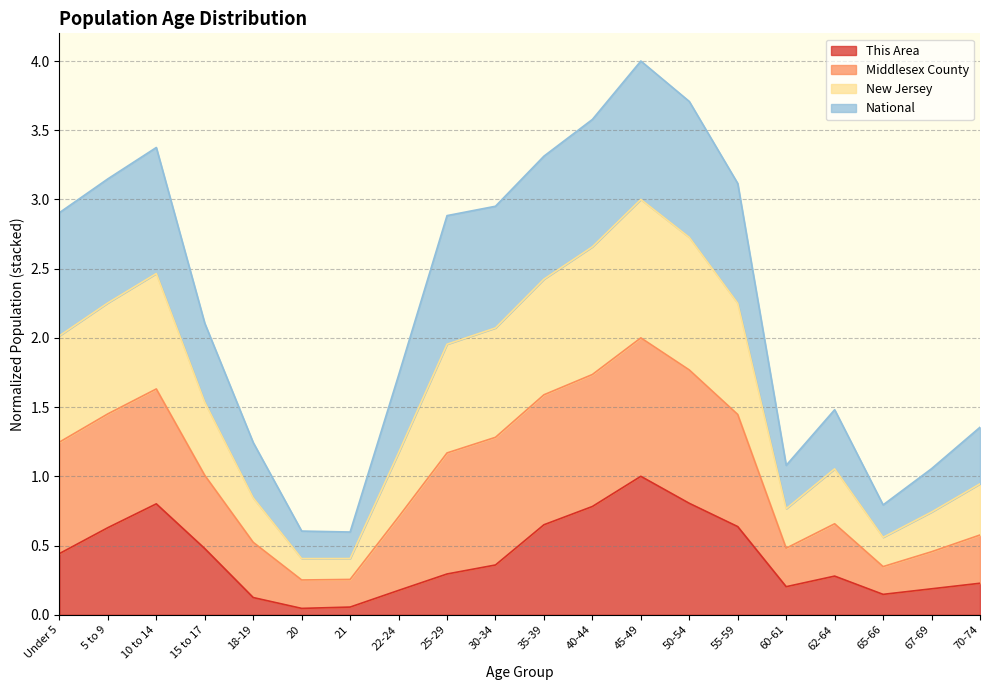

At which category does the chart reach its minimum across all series?

20